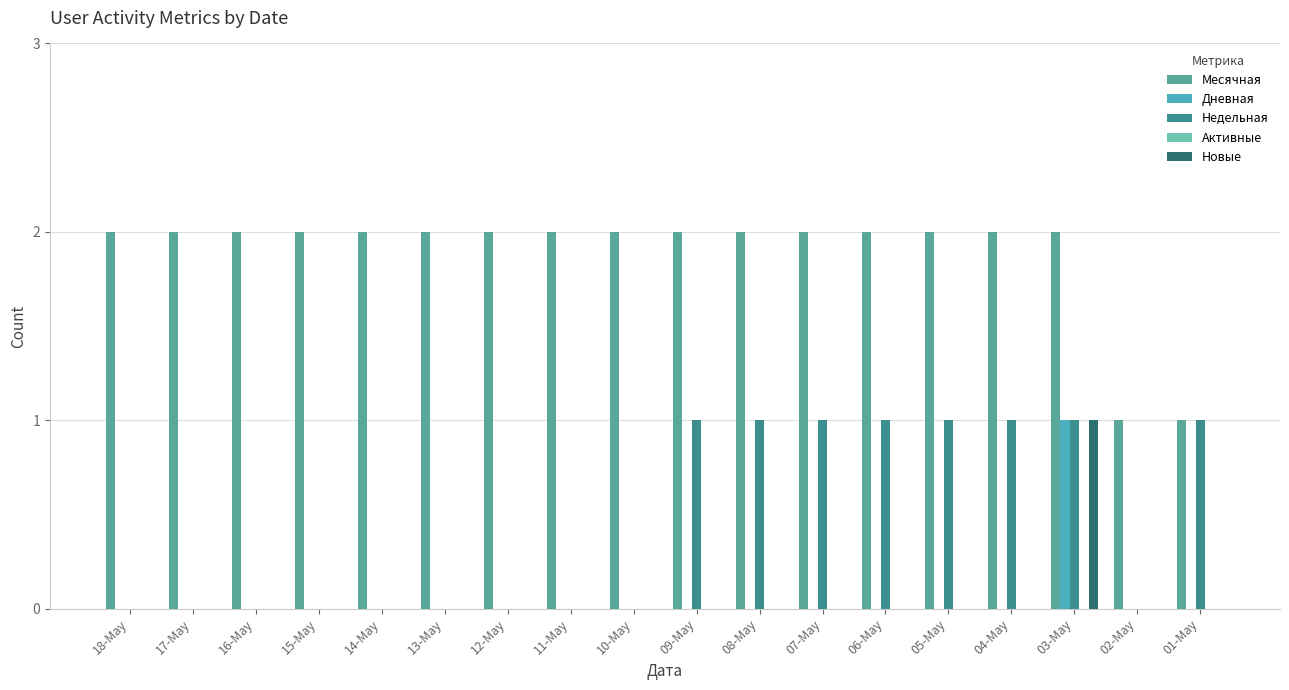

Are the bars horizontal?

No